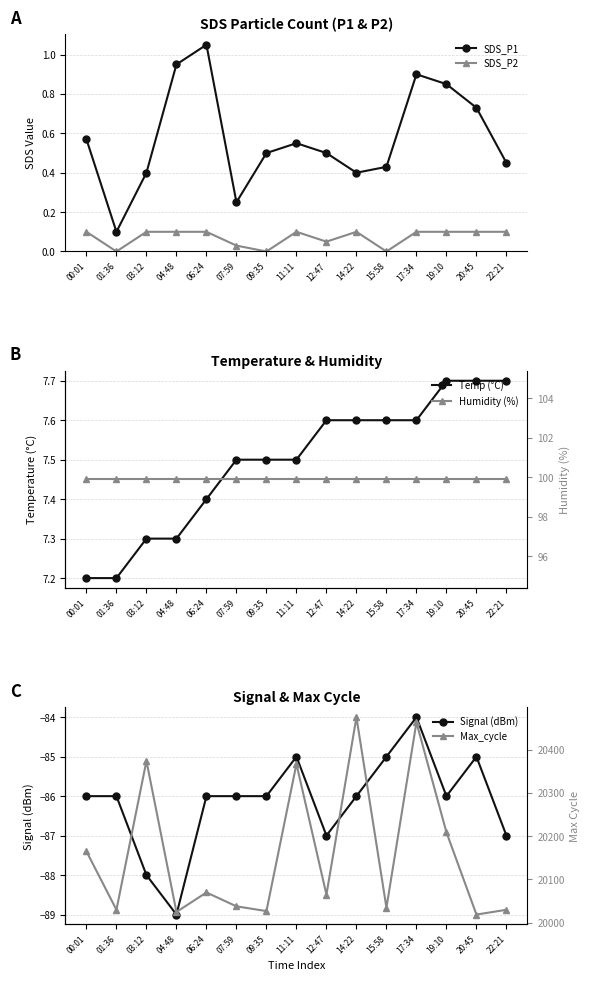

Which category has the highest value in the Humidity (%) series?

00:01